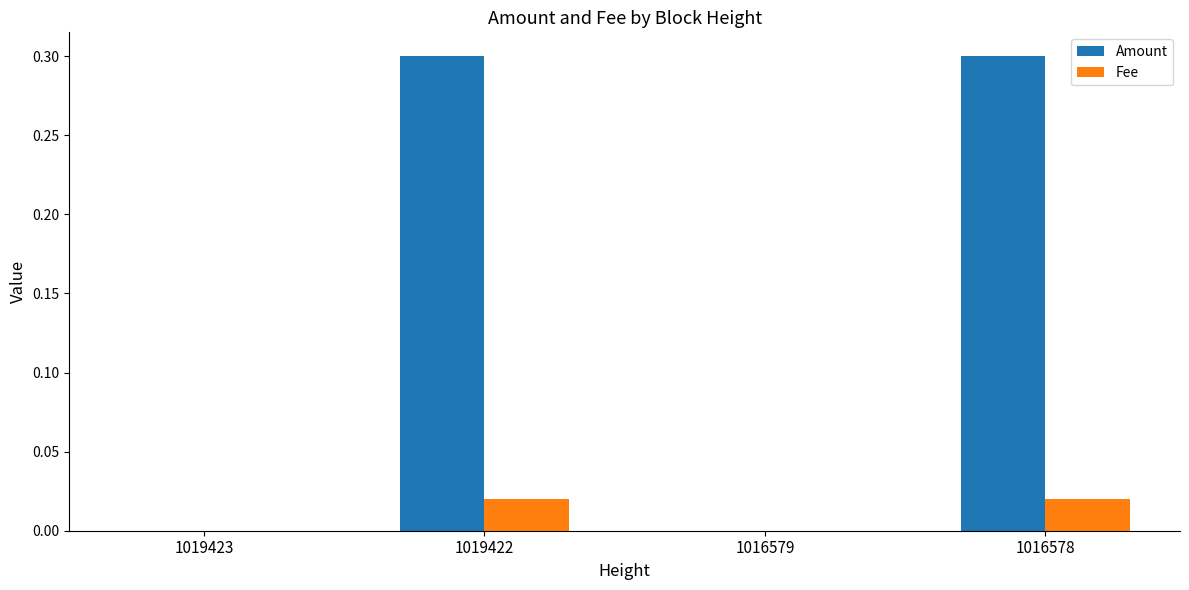

Between 1019423 and 1016578, which series saw the biggest shift?

Amount